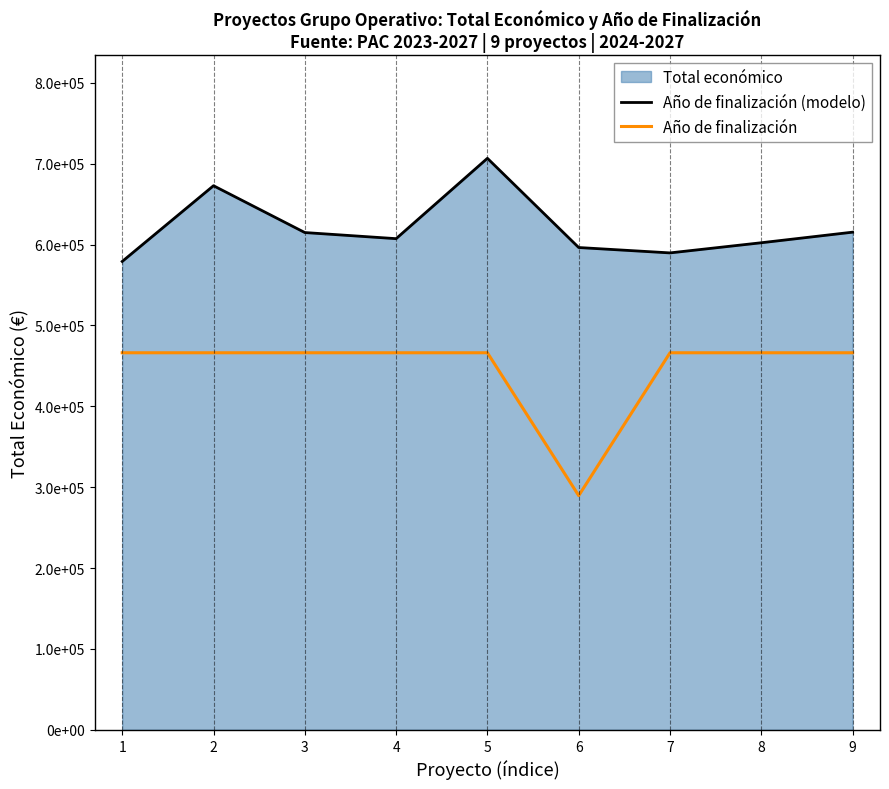

What is the value of the Año de finalización (modelo) point at the 1st from the left?

579152.0